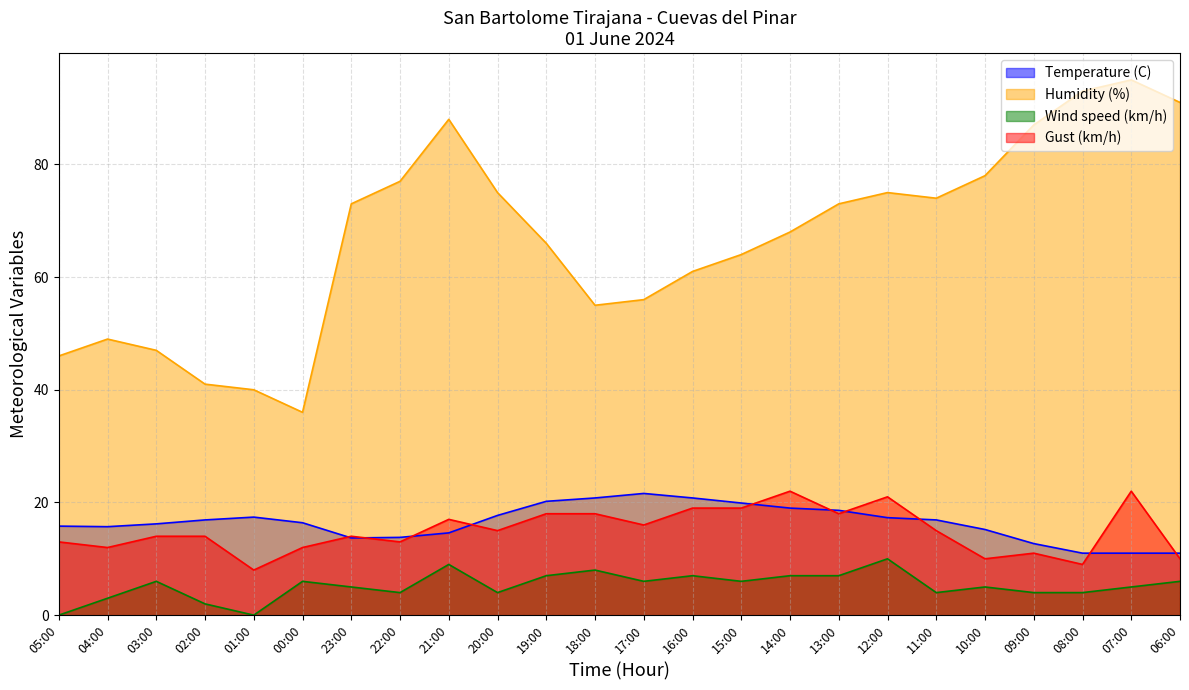

At which category is the sum across all series the highest?

07:00